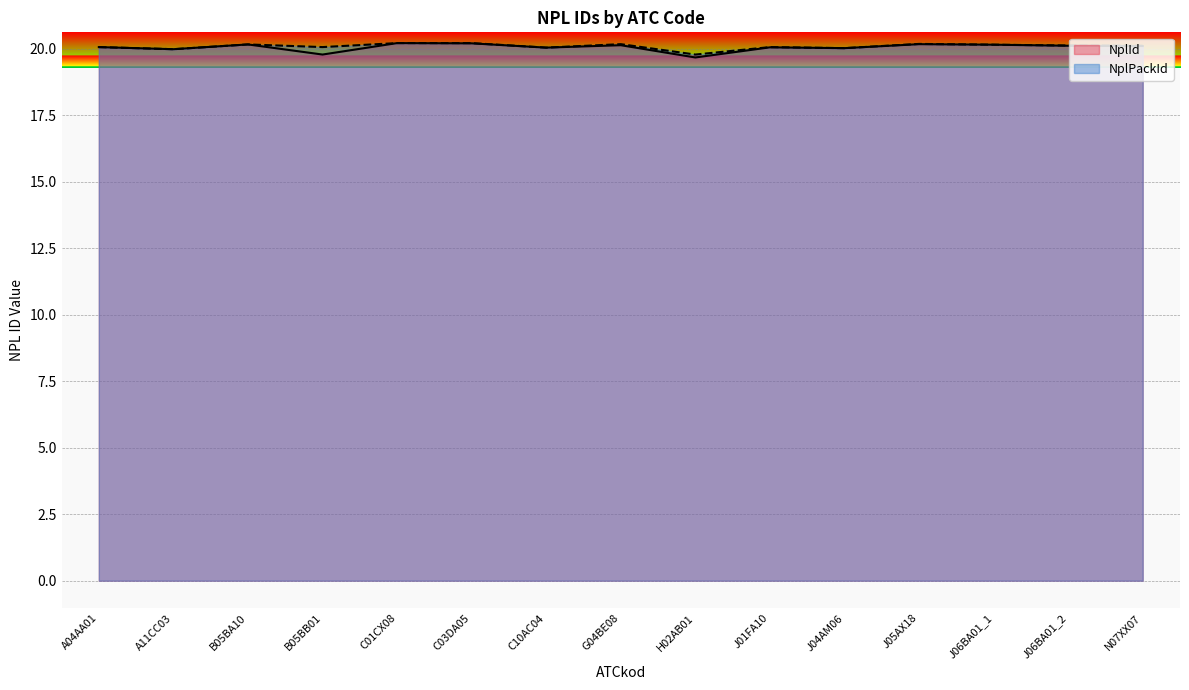

Which series changed the most between A04AA01 and A11CC03?

NplPackId